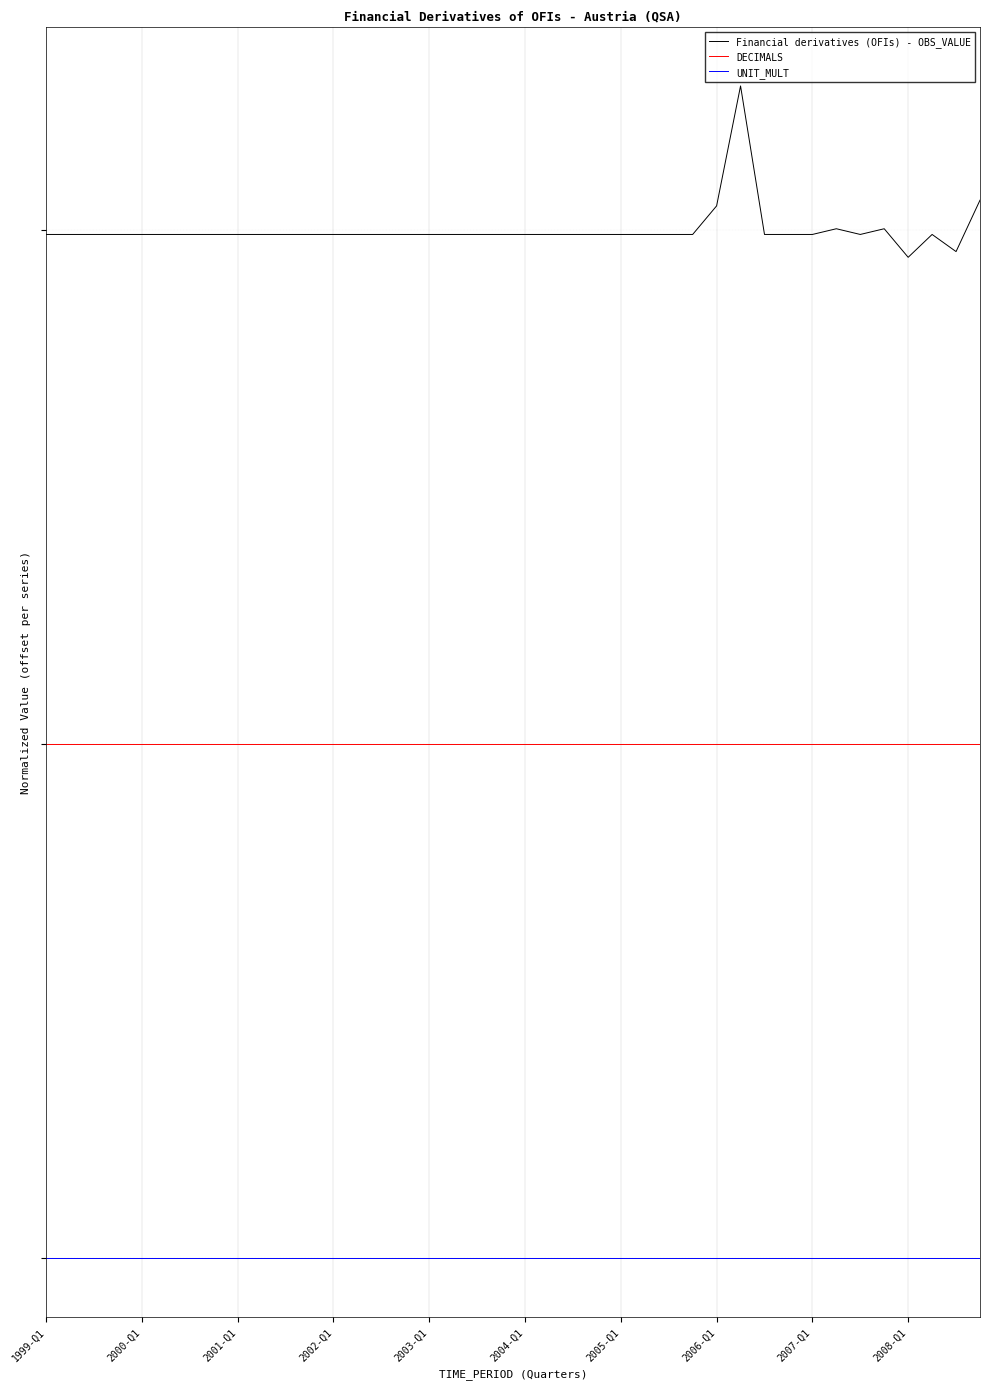

True or false: Financial derivatives (OFIs) - OBS_VALUE and UNIT_MULT intersect in this chart.

False